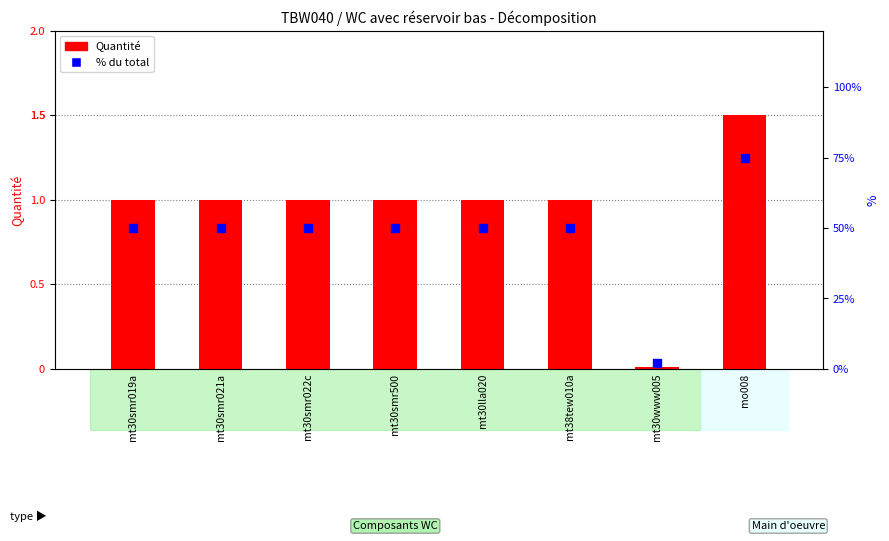

Which series has the widest spread of Y values?

% du total